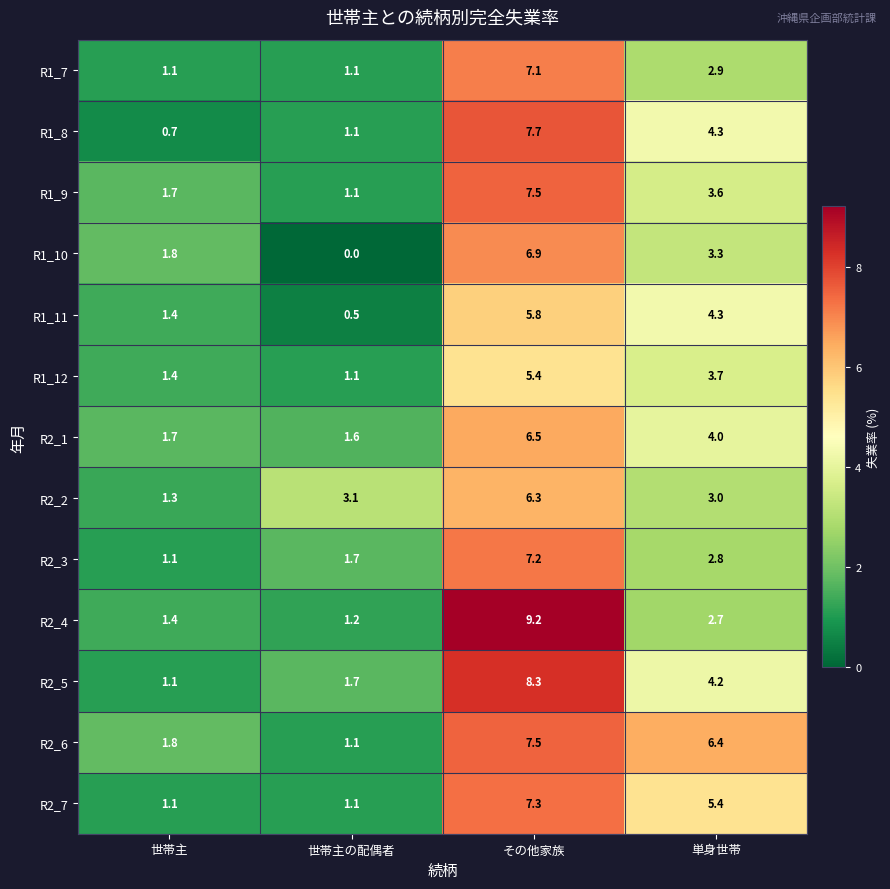

List the labels in order of R1_8 value, largest first.

その他家族, 単身世帯, 世帯主の配偶者, 世帯主